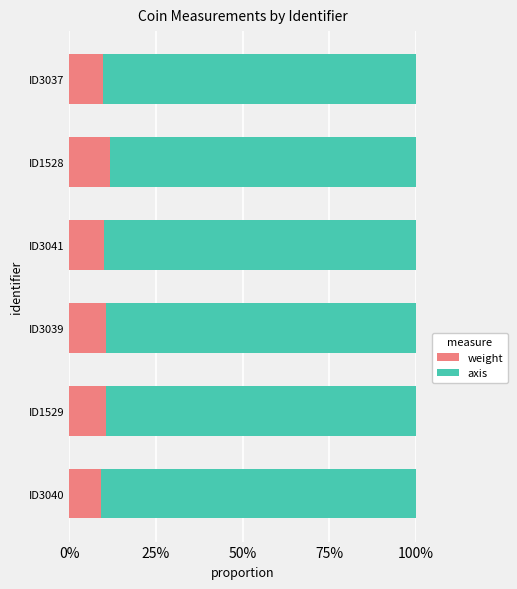

Rank the series by their average value, from highest to lowest.

axis, weight